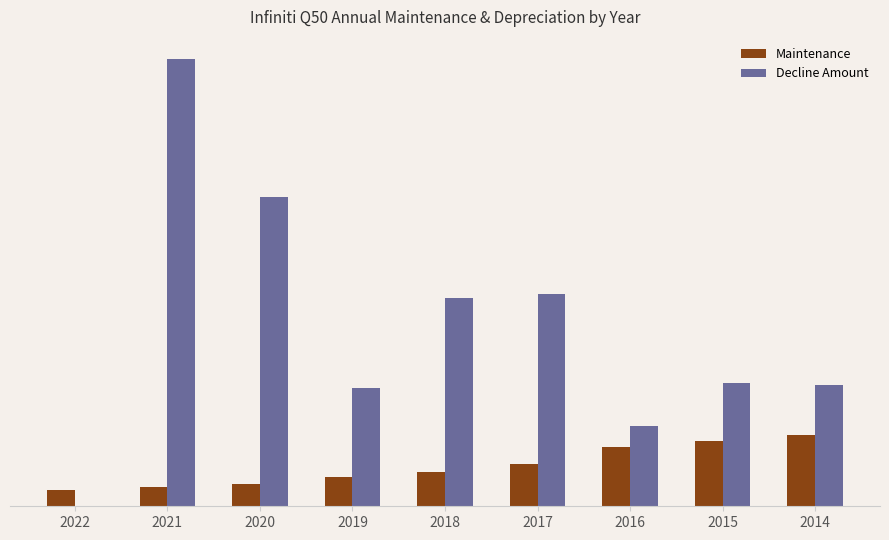

What are all the series names shown in the legend?

Maintenance, Decline Amount